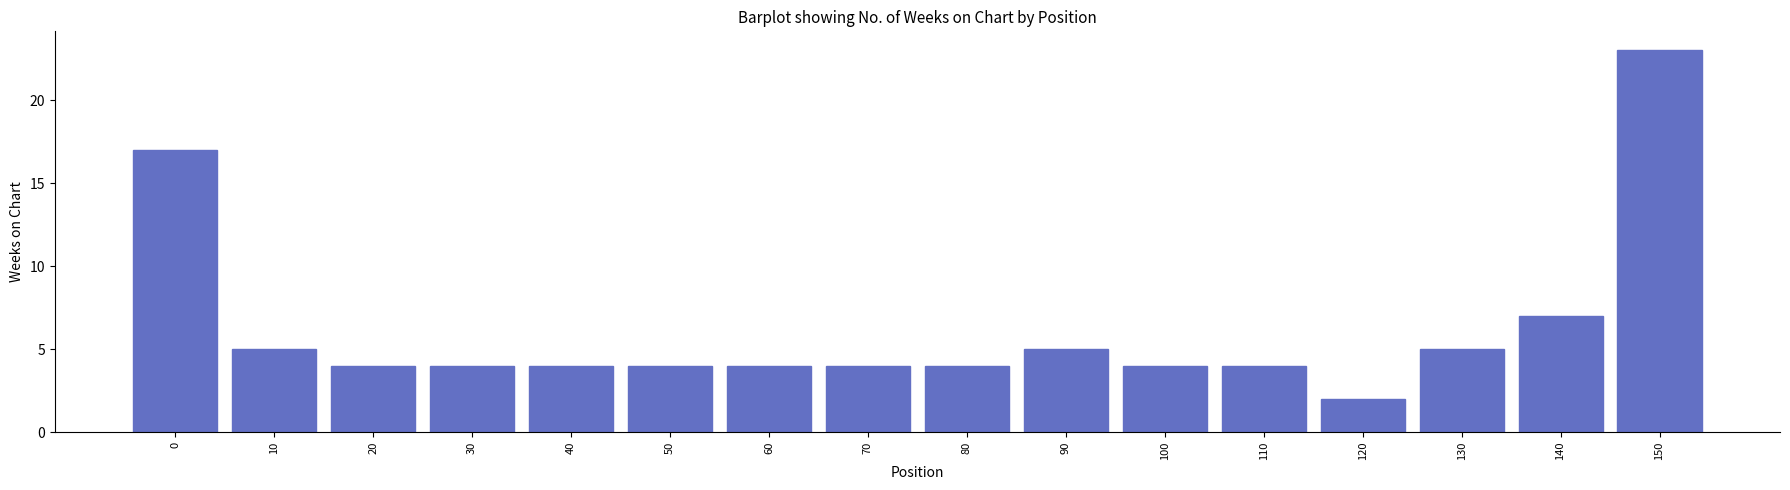

Reading left to right, transcribe all the data shown in this chart.

0=17	10=5	20=4	30=4	40=4	50=4	60=4	70=4	80=4	90=5	100=4	110=4	120=2	130=5	140=7	150=23